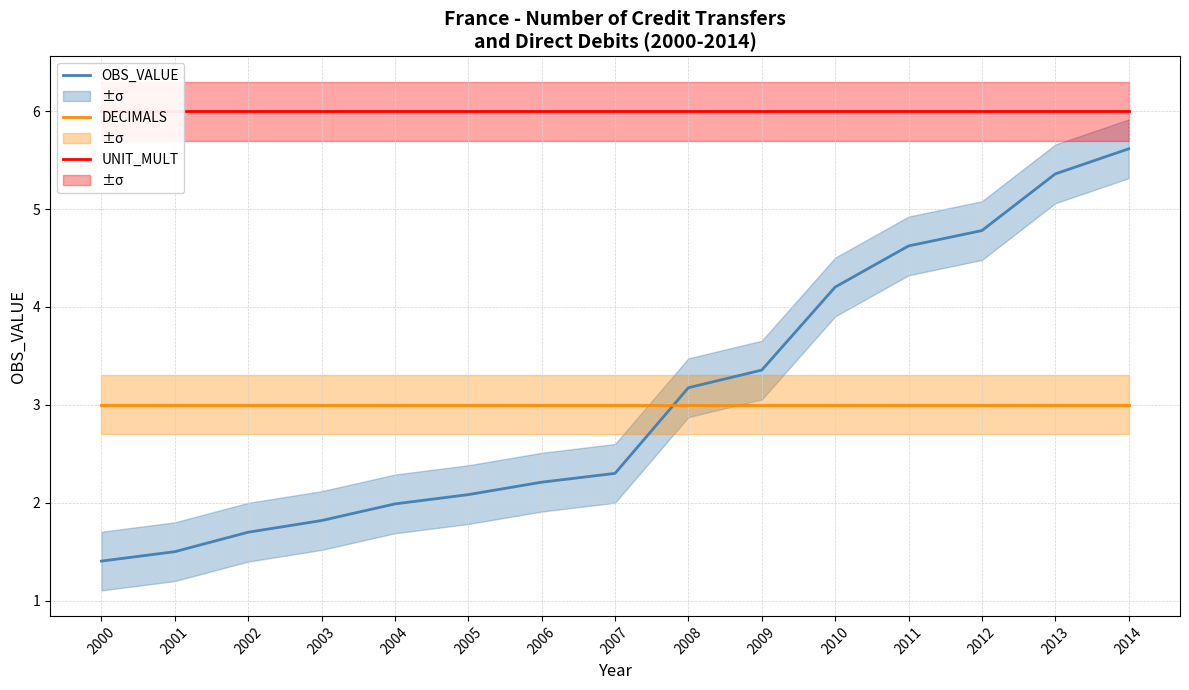

What is the value of the OBS_VALUE point at the 8th from the left?

2.3